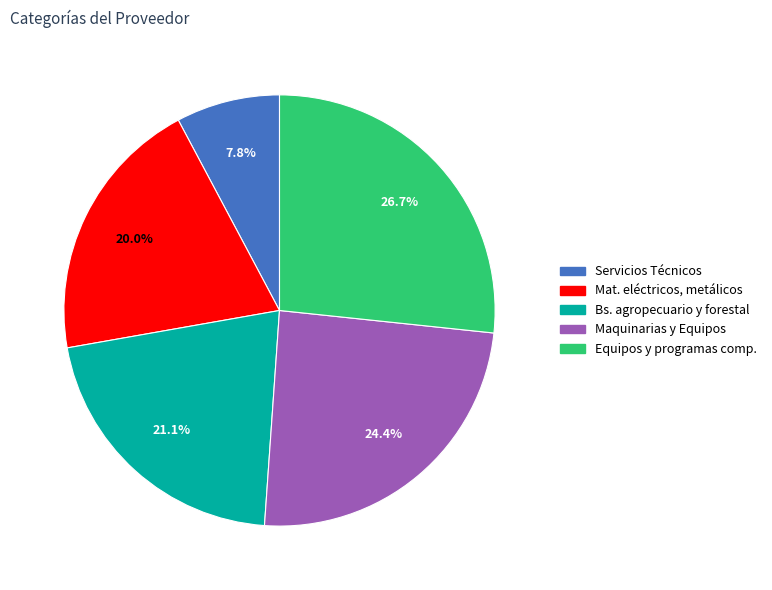

Does Servicios Técnicos represent more than half of the total?

No